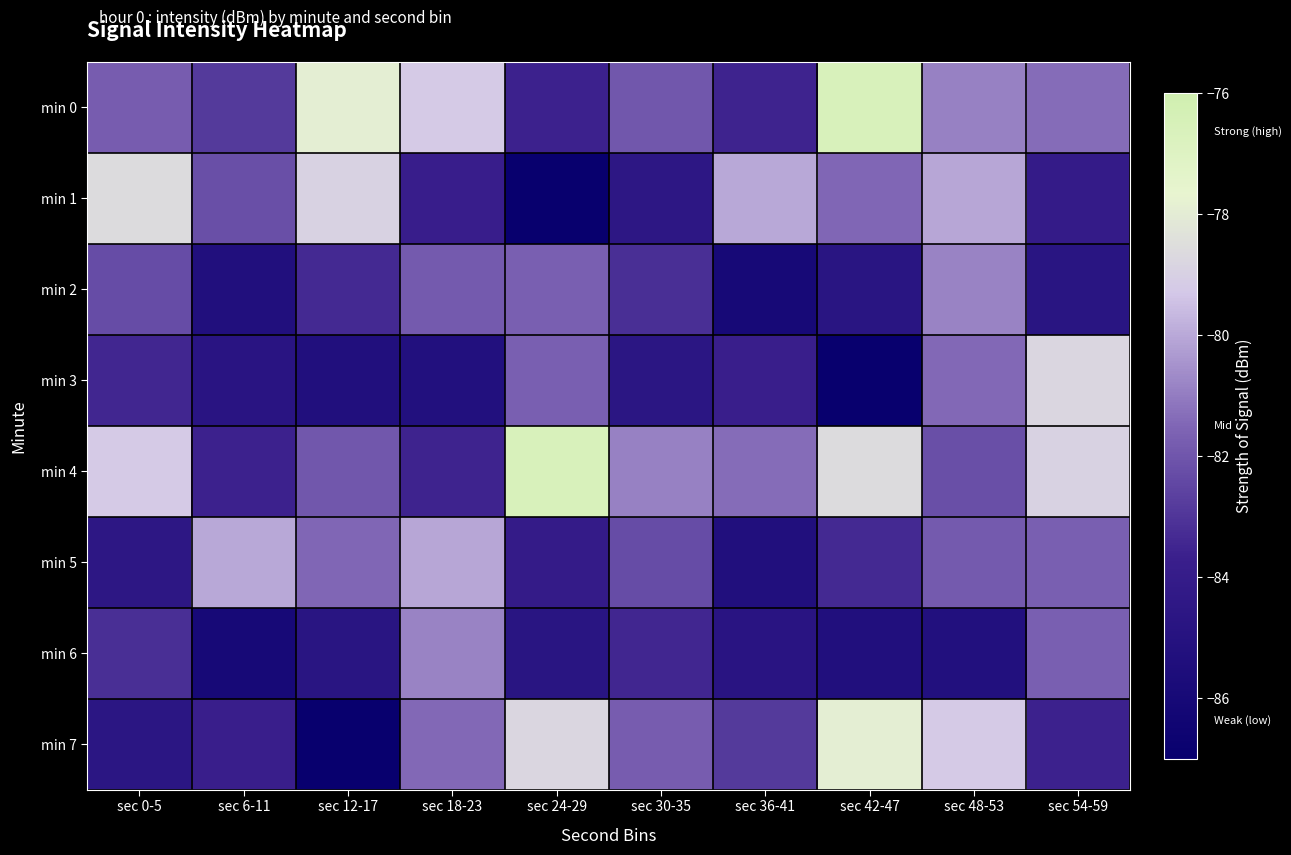

Reading left to right, what are all the values shown in this chart?

min 0: sec 0-5=-81.8	sec 6-11=-82.9	sec 12-17=-77.9	sec 18-23=-79.2	sec 24-29=-83.6	sec 30-35=-82.0	sec 36-41=-83.6	sec 42-47=-76.6	sec 48-53=-80.9	sec 54-59=-81.4
min 1: sec 0-5=-78.6	sec 6-11=-82.2	sec 12-17=-78.9	sec 18-23=-83.8	sec 24-29=-86.9	sec 30-35=-84.5	sec 36-41=-80.0	sec 42-47=-81.5	sec 48-53=-80.1	sec 54-59=-84.1
min 2: sec 0-5=-82.3	sec 6-11=-85.3	sec 12-17=-83.4	sec 18-23=-81.9	sec 24-29=-81.7	sec 30-35=-83.2	sec 36-41=-86.0	sec 42-47=-84.8	sec 48-53=-80.8	sec 54-59=-84.7
min 3: sec 0-5=-83.5	sec 6-11=-84.8	sec 12-17=-85.3	sec 18-23=-85.2	sec 24-29=-81.7	sec 30-35=-84.6	sec 36-41=-83.7	sec 42-47=-87.0	sec 48-53=-81.4	sec 54-59=-78.8
min 4: sec 0-5=-79.2	sec 6-11=-83.6	sec 12-17=-82.0	sec 18-23=-83.6	sec 24-29=-76.6	sec 30-35=-80.9	sec 36-41=-81.4	sec 42-47=-78.6	sec 48-53=-82.2	sec 54-59=-78.9
min 5: sec 0-5=-84.5	sec 6-11=-80.0	sec 12-17=-81.5	sec 18-23=-80.1	sec 24-29=-84.1	sec 30-35=-82.3	sec 36-41=-85.3	sec 42-47=-83.4	sec 48-53=-81.9	sec 54-59=-81.7
min 6: sec 0-5=-83.2	sec 6-11=-86.0	sec 12-17=-84.8	sec 18-23=-80.8	sec 24-29=-84.7	sec 30-35=-83.5	sec 36-41=-84.8	sec 42-47=-85.3	sec 48-53=-85.2	sec 54-59=-81.7
min 7: sec 0-5=-84.6	sec 6-11=-83.7	sec 12-17=-87.0	sec 18-23=-81.4	sec 24-29=-78.8	sec 30-35=-81.8	sec 36-41=-82.9	sec 42-47=-77.9	sec 48-53=-79.2	sec 54-59=-83.6